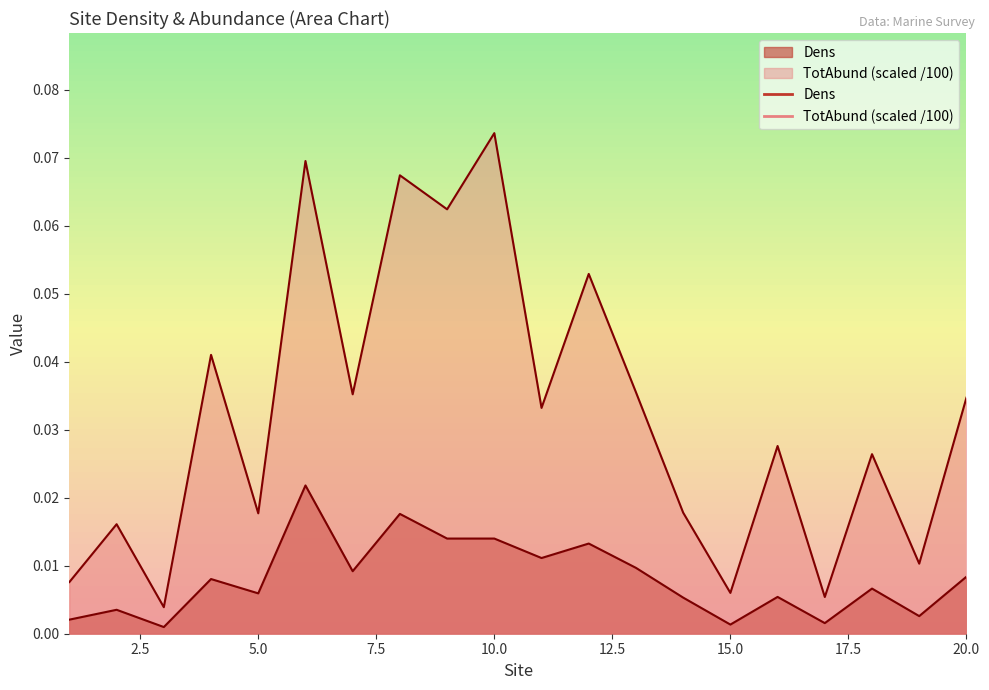

True or false: Dens and TotAbund_scaled cross at least once.

False